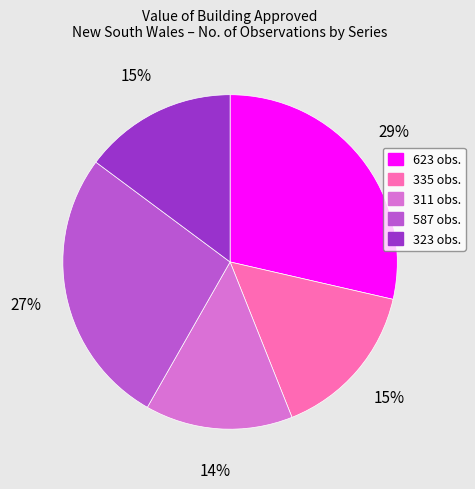

Is there a majority slice in this chart?

No